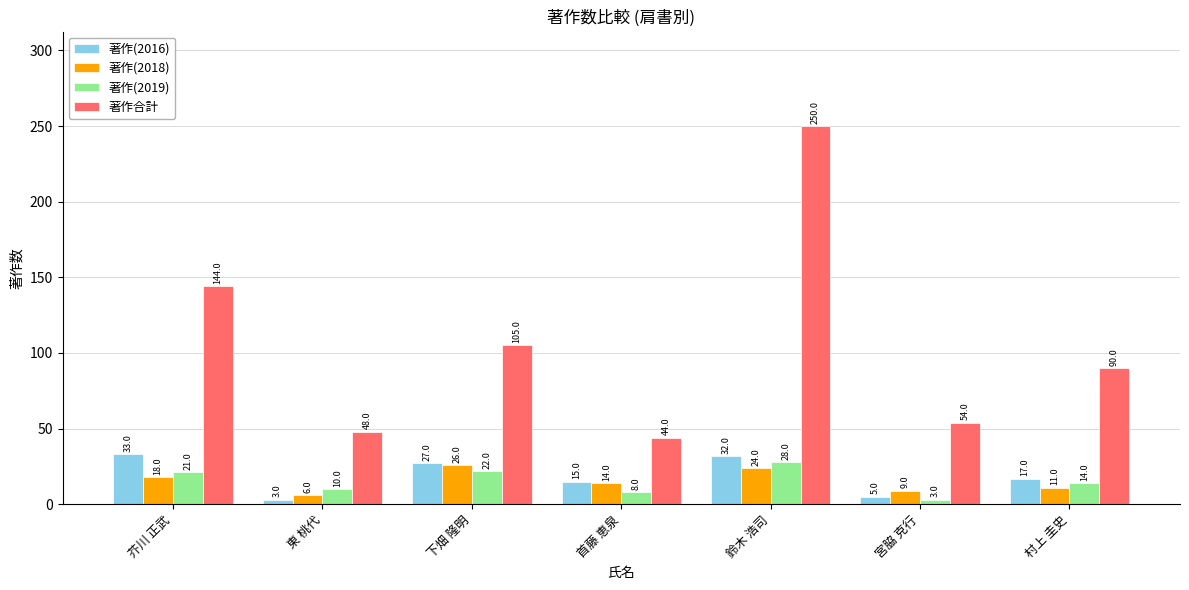

Is it true that 著作合計 equals 128 at 村上 圭史?

False